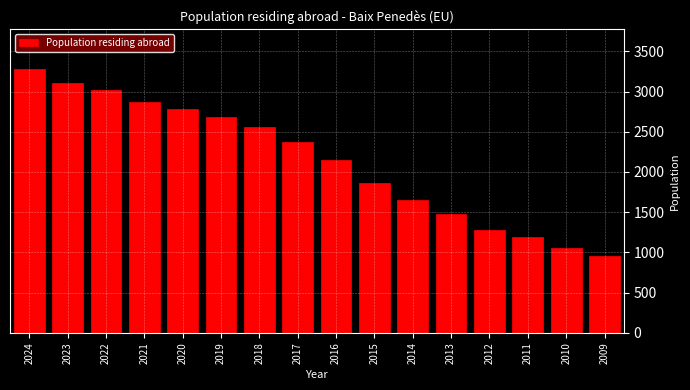

Reading left to right, list all the values displayed in this chart.

3282	3105	3019	2868	2778	2685	2565	2379	2148	1866	1653	1473	1279	1186	1059	957